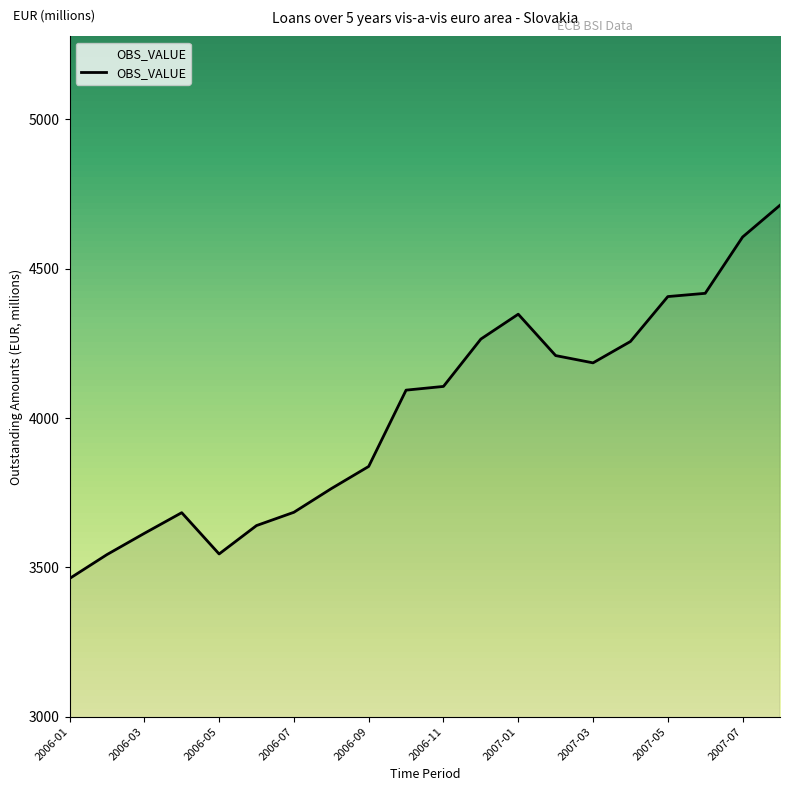

What is the maximum value shown in the chart?

4711.8